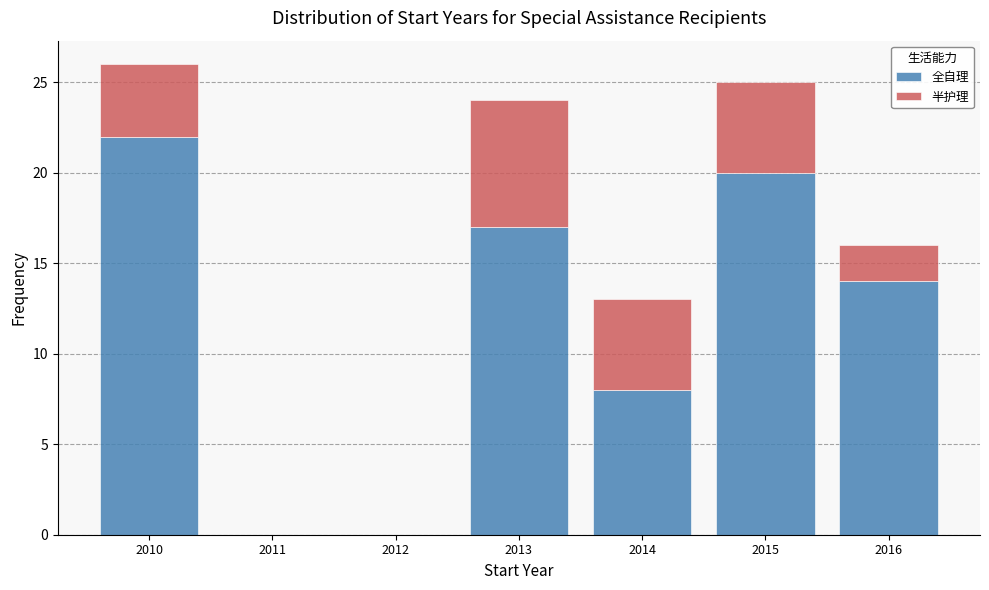

Reading right to left, list the values for the 全自理 series.

2016=14	2015=20	2014=8	2013=17	2012=0	2011=0	2010=22